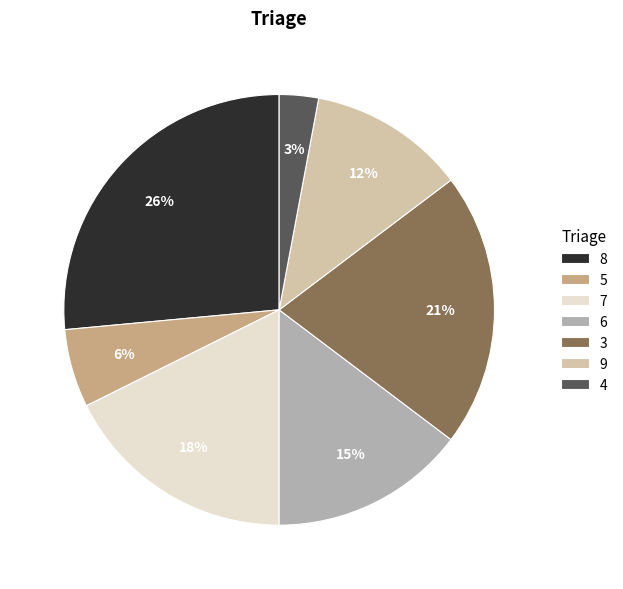

Combined, do 7 and 5 account for over 50%?

No